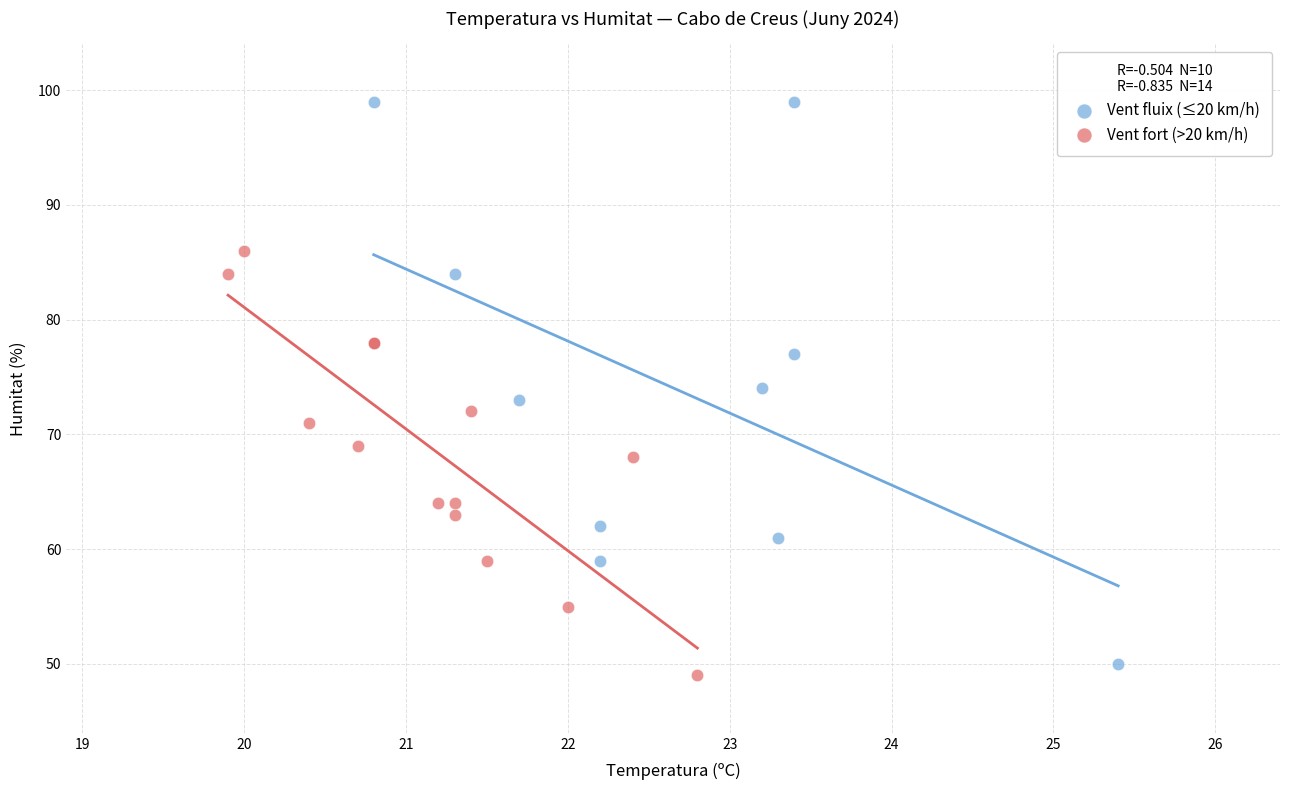

Which series reaches the maximum Y coordinate?

Vent fluix (≤20 km/h)